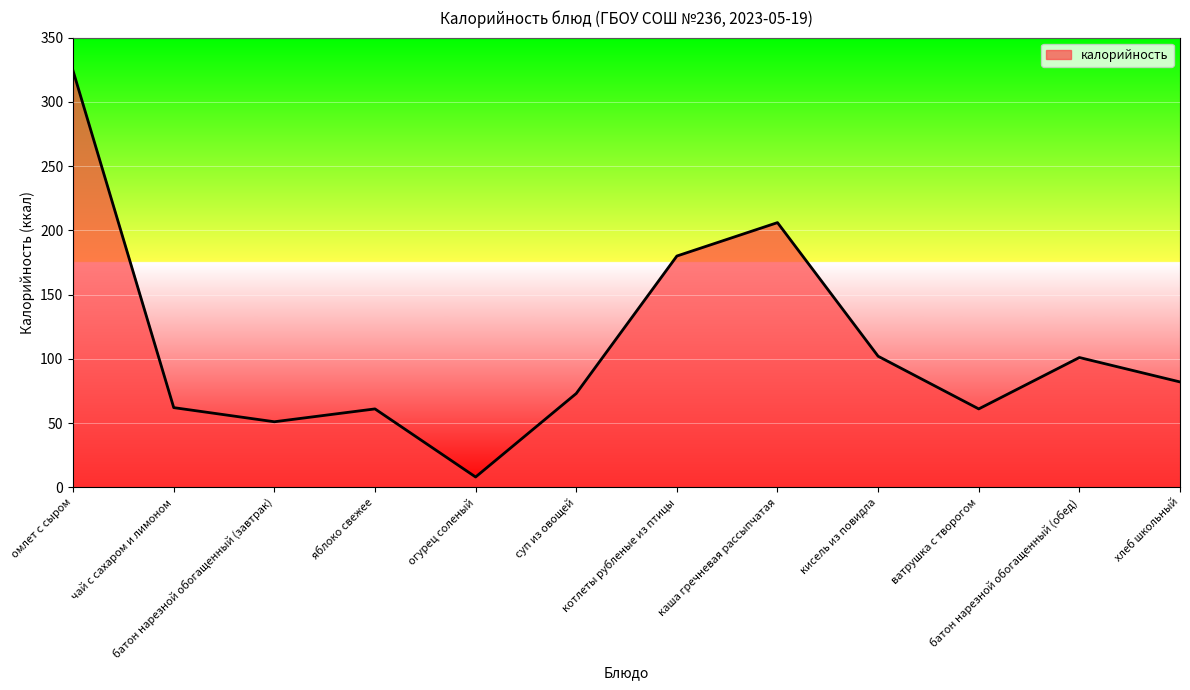

Which label corresponds to the largest value in the chart?

омлет с сыром